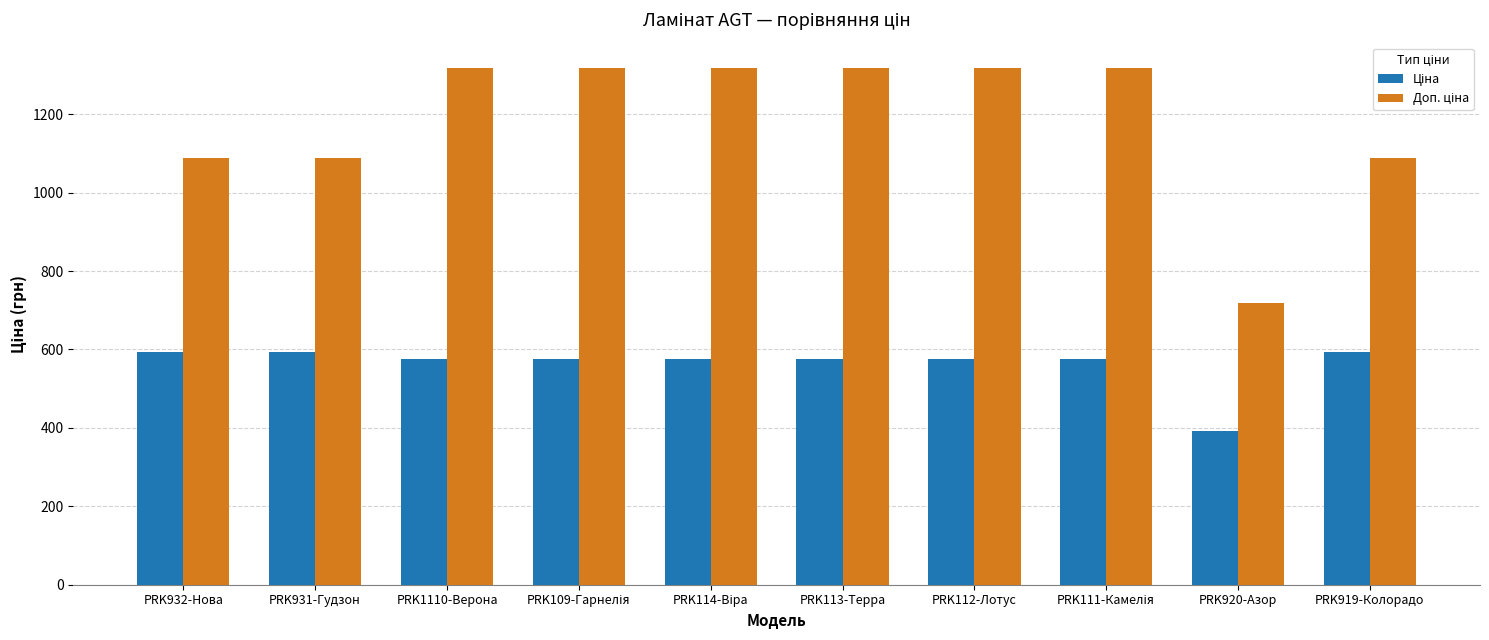

Which label corresponds to the smallest value in the chart?

PRK920-Азор